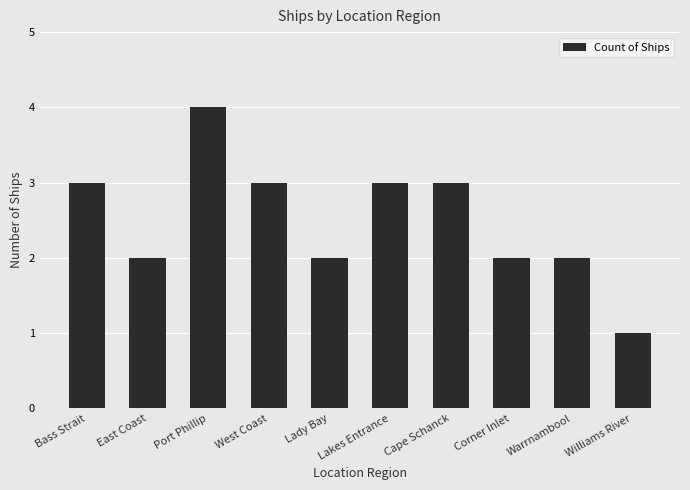

The chart shows a value of 3 at Lakes Entrance. True or false?

True